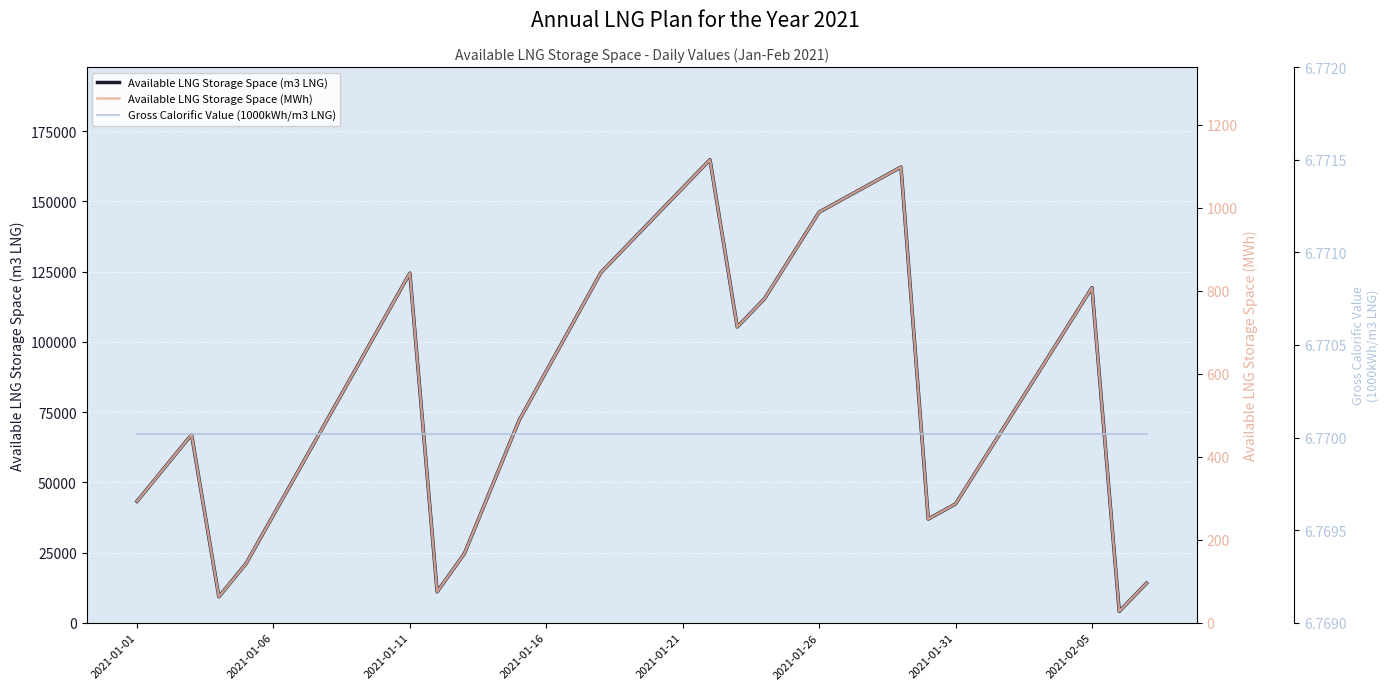

Reading right to left, extract all data points from this chart.

Available LNG Storage Space (m3 LNG): 14080.0	4029.0	119291.0	103886.0	88482.0	73077.0	57672.0	42268.0	36914.0	162227.0	156874.0	151521.0	146167.0	130762.0	115358.0	105307.0	164849.0	154798.0	144747.0	134696.0	124644.0	107088.0	89532.0	71976.0	48305.0	24634.0	11014.0	124455.0	107231.0	90006.0	72781.0	55556.0	38331.0	21106.0	9235.0	66957.0	55086.0	43214.0
Available LNG Storage Space (MWh): 95.3	27.3	807.6	703.3	599.0	494.7	390.4	286.2	249.9	1098.3	1062.0	1025.8	989.6	885.3	781.0	712.9	1116.0	1048.0	979.9	911.9	843.8	725.0	606.1	487.3	327.0	166.8	74.6	842.6	726.0	609.3	492.7	376.1	259.5	142.9	62.5	453.3	372.9	292.6
Gross Calorific Value (1000kWh/m3 LNG): 6.8	6.8	6.8	6.8	6.8	6.8	6.8	6.8	6.8	6.8	6.8	6.8	6.8	6.8	6.8	6.8	6.8	6.8	6.8	6.8	6.8	6.8	6.8	6.8	6.8	6.8	6.8	6.8	6.8	6.8	6.8	6.8	6.8	6.8	6.8	6.8	6.8	6.8